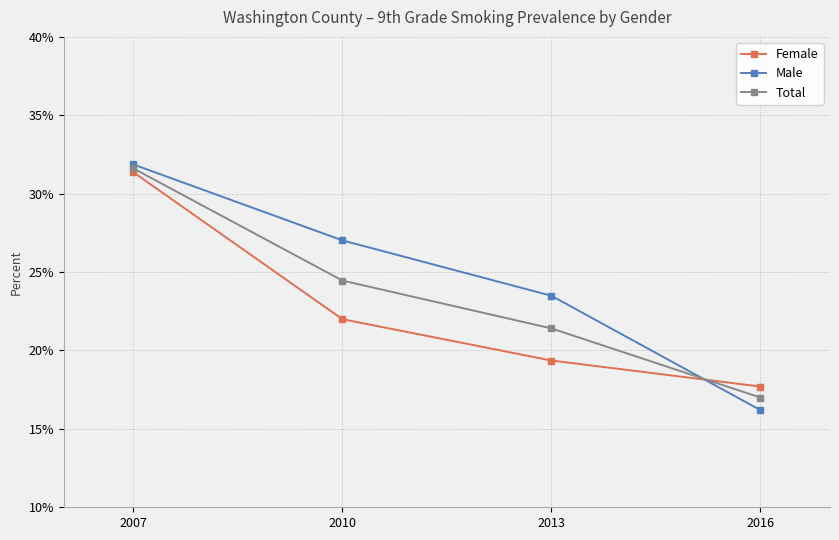

What is the spread (max minus min) of values at 2010?

0.1